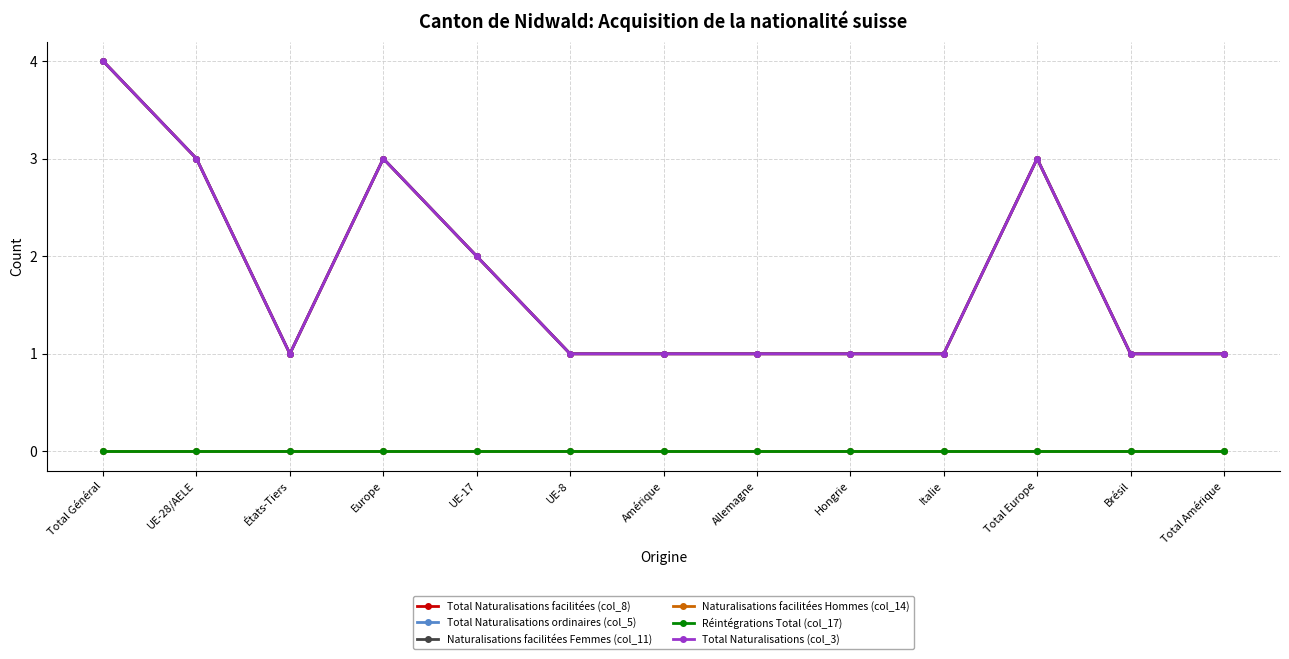

What position from the left is Allemagne?

8